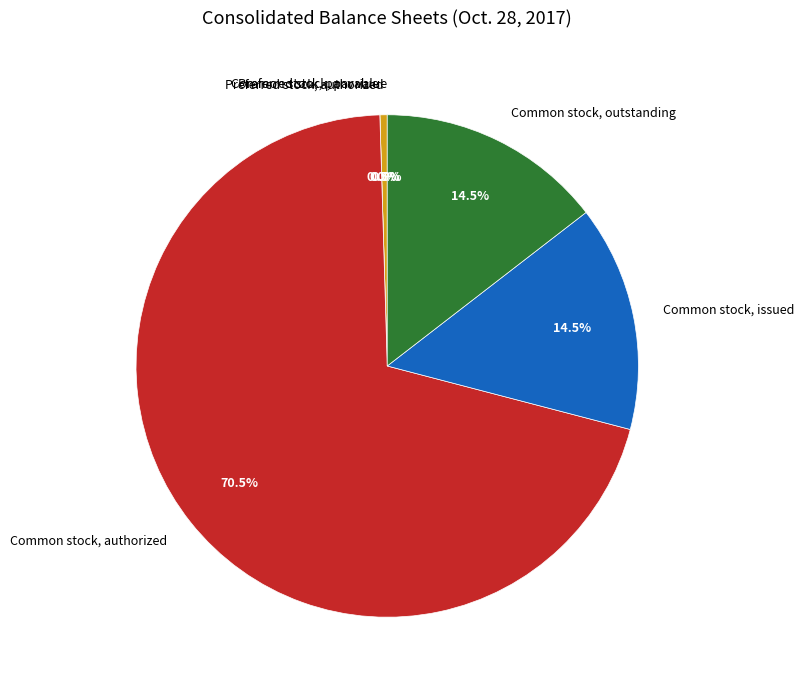

Combined, do Common stock, issued and Preferred stock, authorized account for over 50%?

No